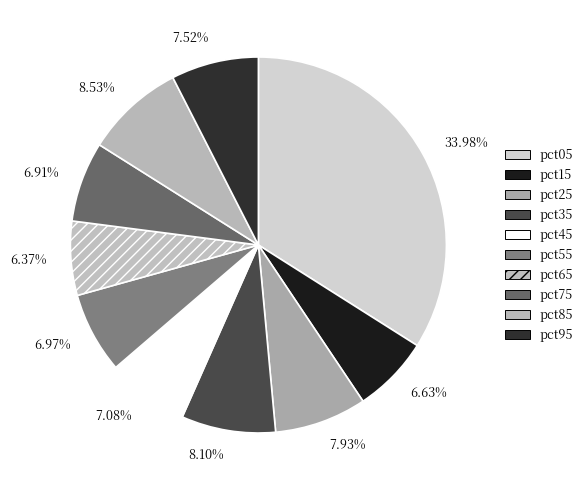

How many segments does this pie chart have?

10